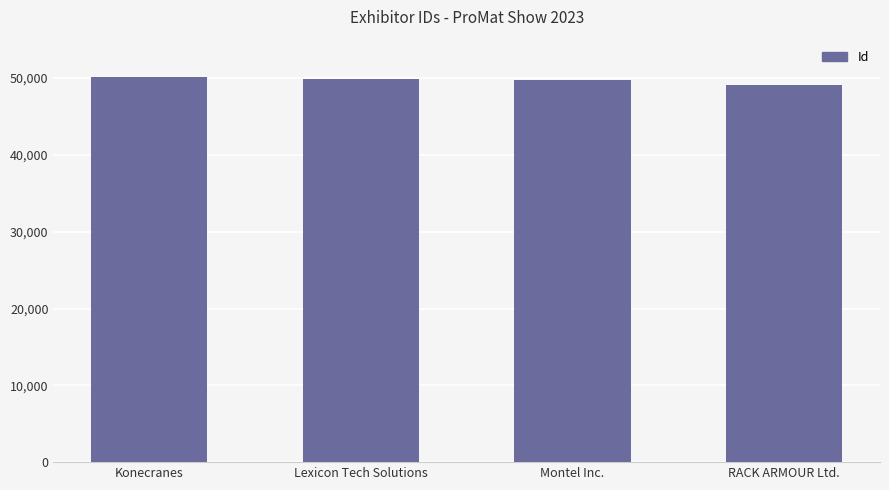

What is the change in value from Lexicon Tech Solutions to Montel Inc.?

-110